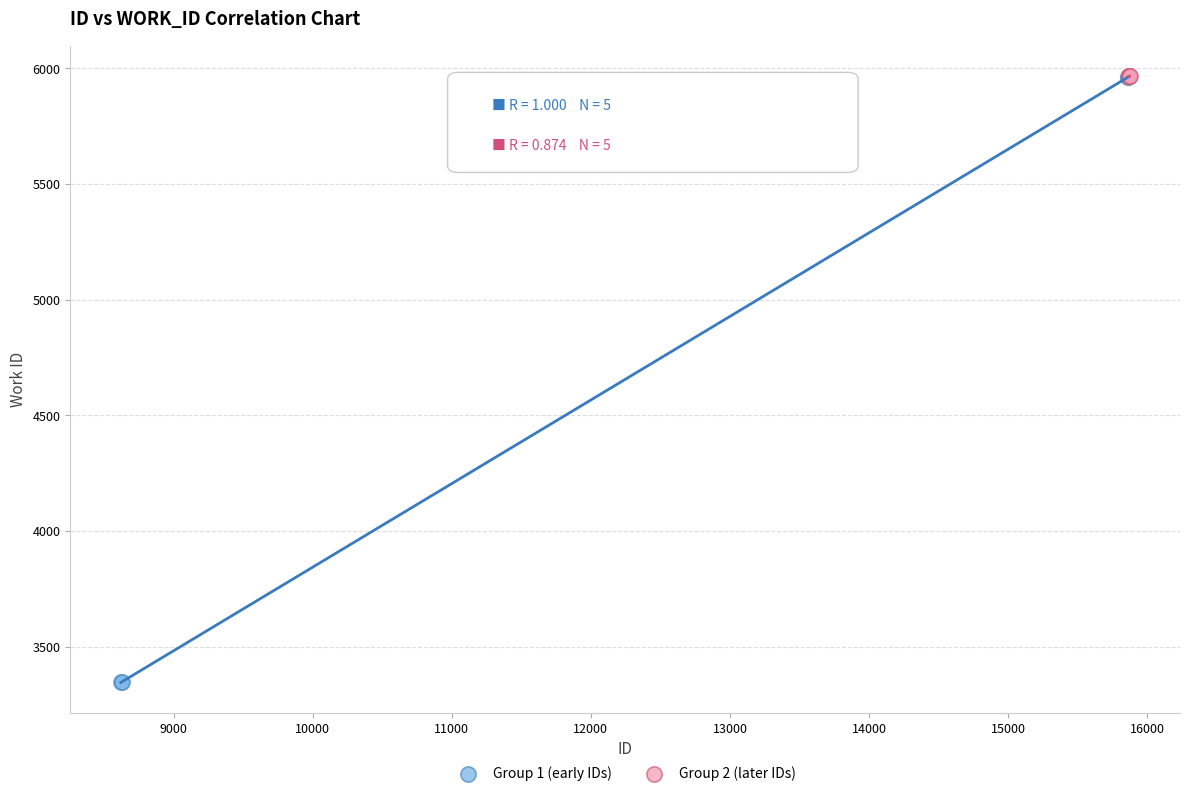

Which series contains the lowest Y value?

Group 1 (early IDs)